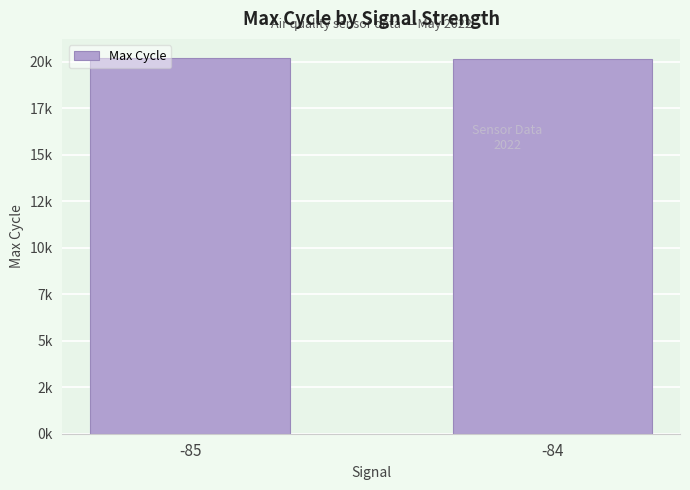

What is the value of the 1st bar from the left?

20217.8